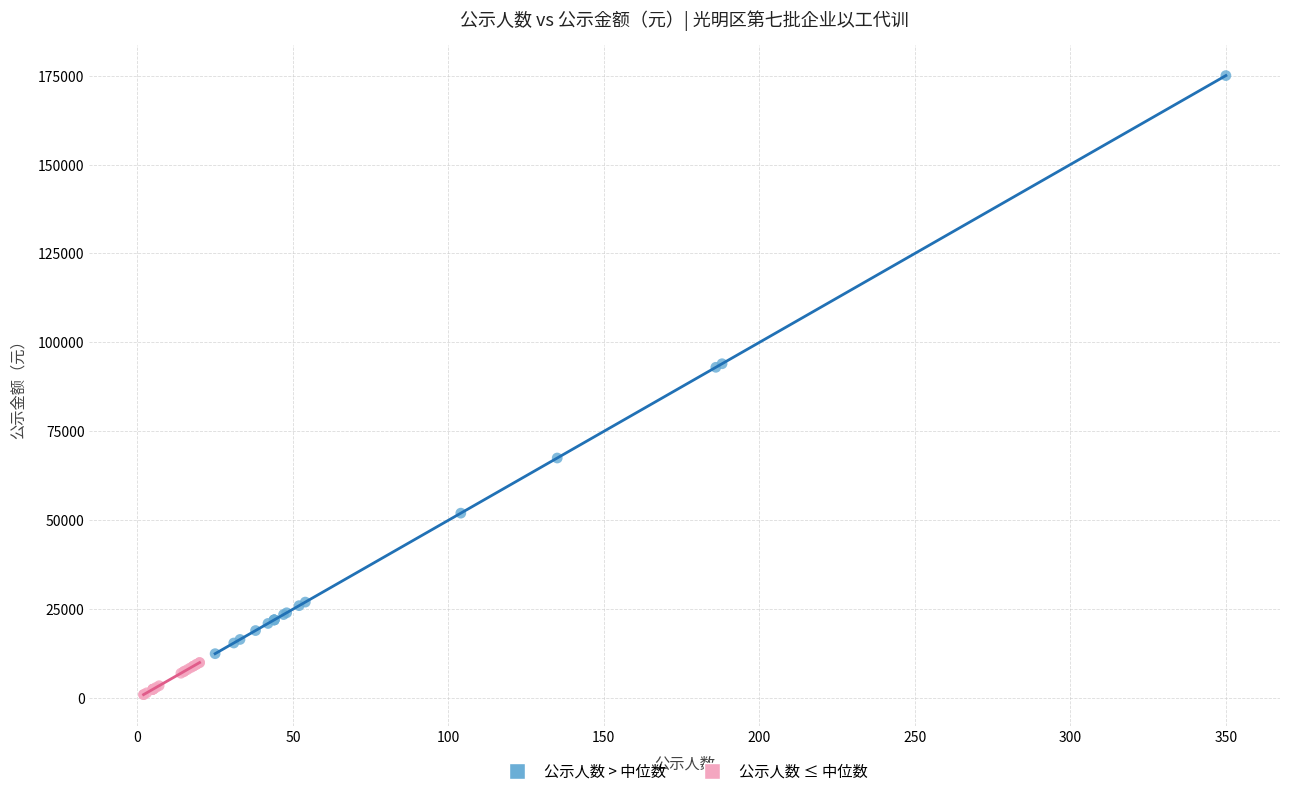

Which series contains the lowest Y value?

公示人数 ≤ 中位数